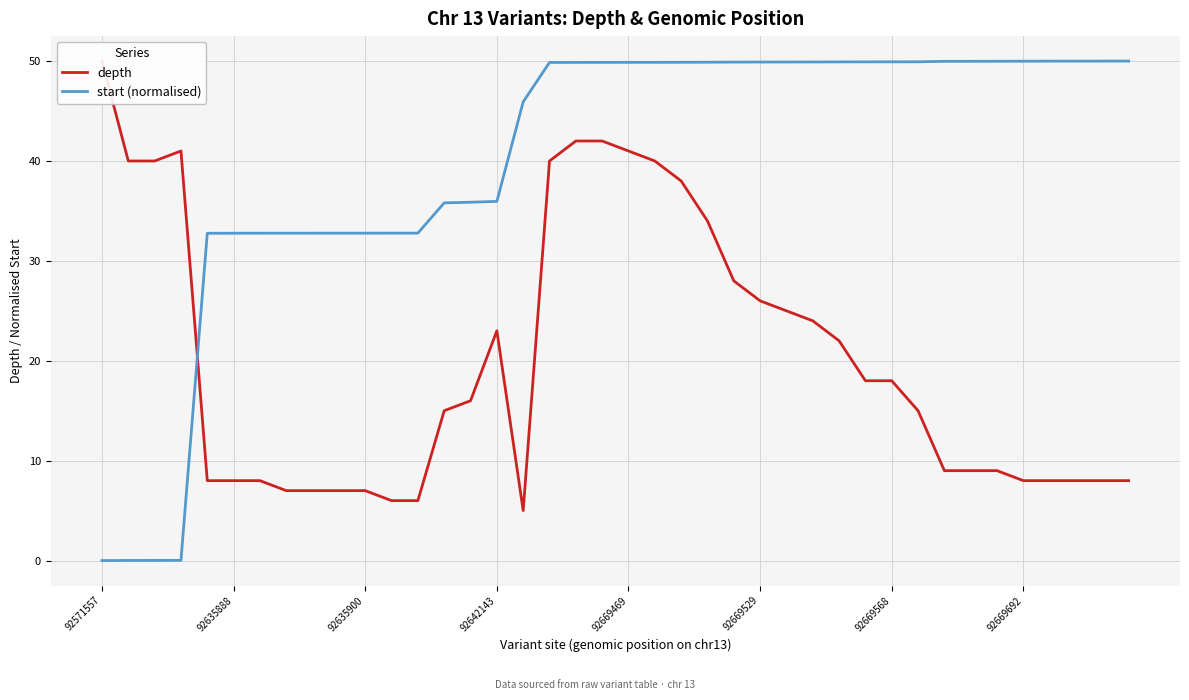

What is the spread (max minus min) of values at 21?

9.9